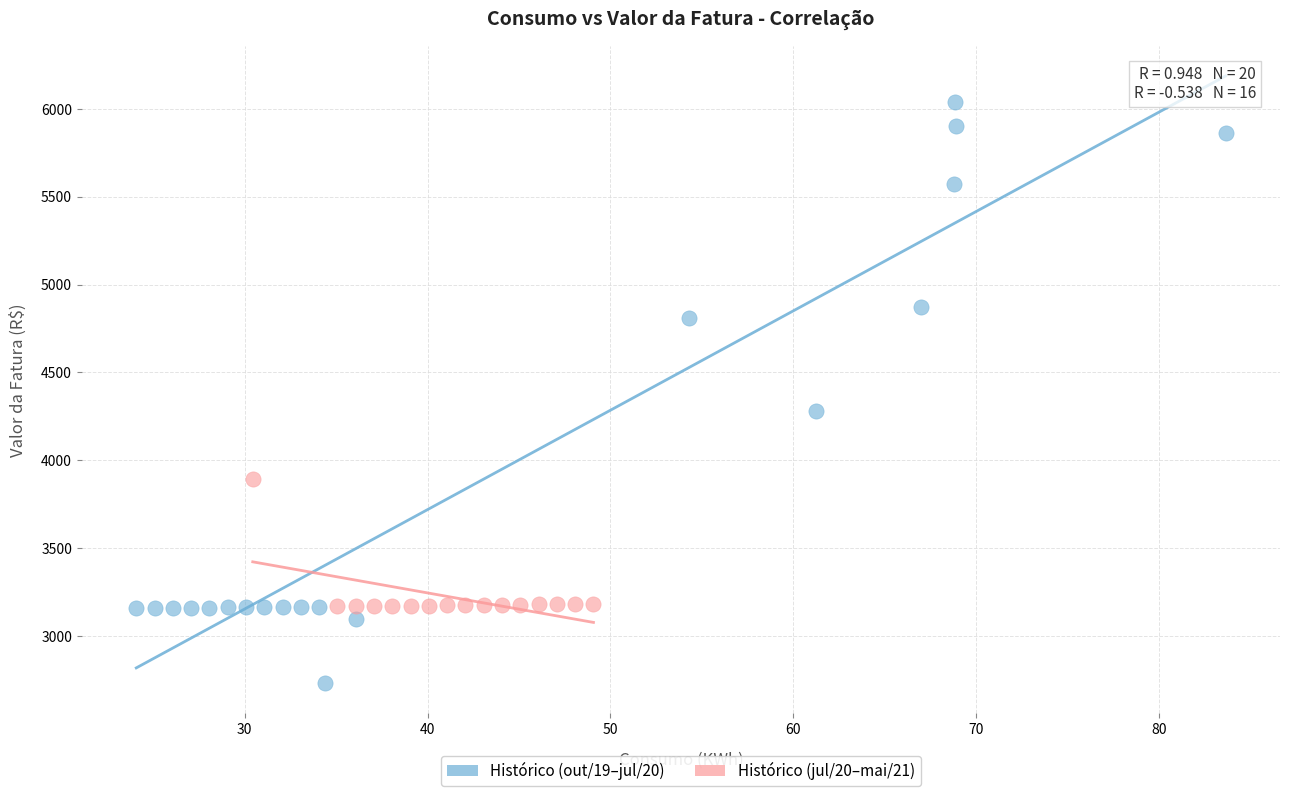

Which series contains the highest Y value?

Histórico (out/19–jul/20)